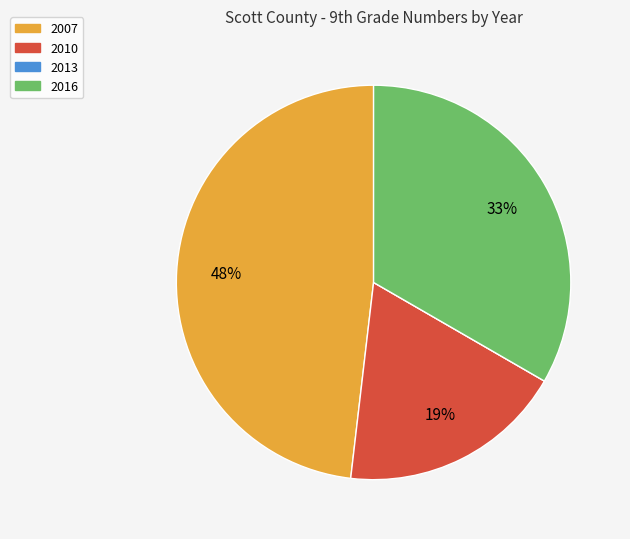

To the nearest percent, what is the combined percentage of 2010 and 2016?

52%